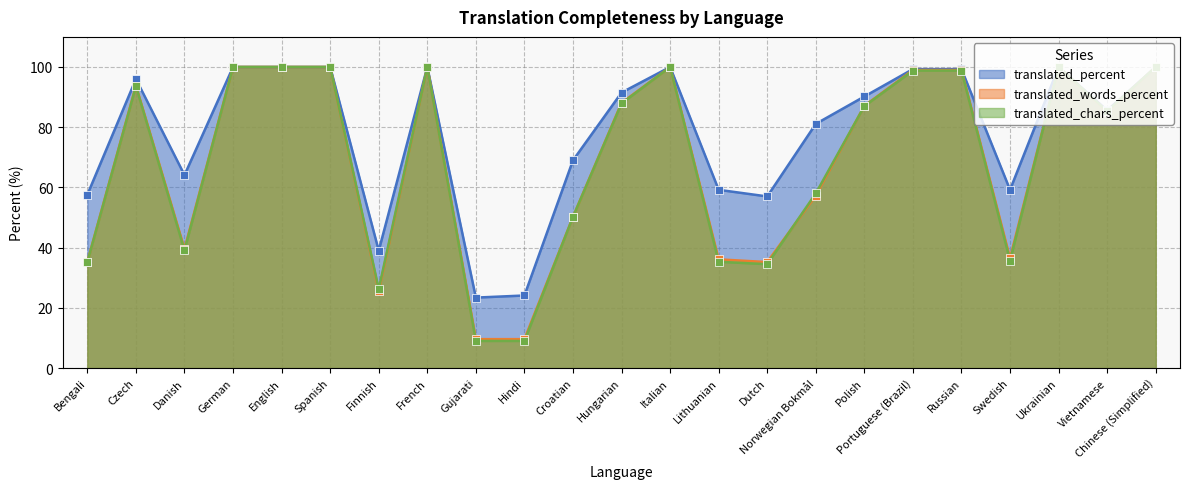

At which category is the sum across all series the highest?

German